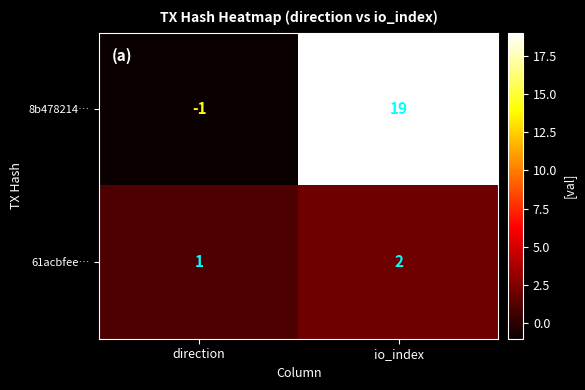

List the series in order of their overall mean, lowest first.

61acbfee…, 8b478214…